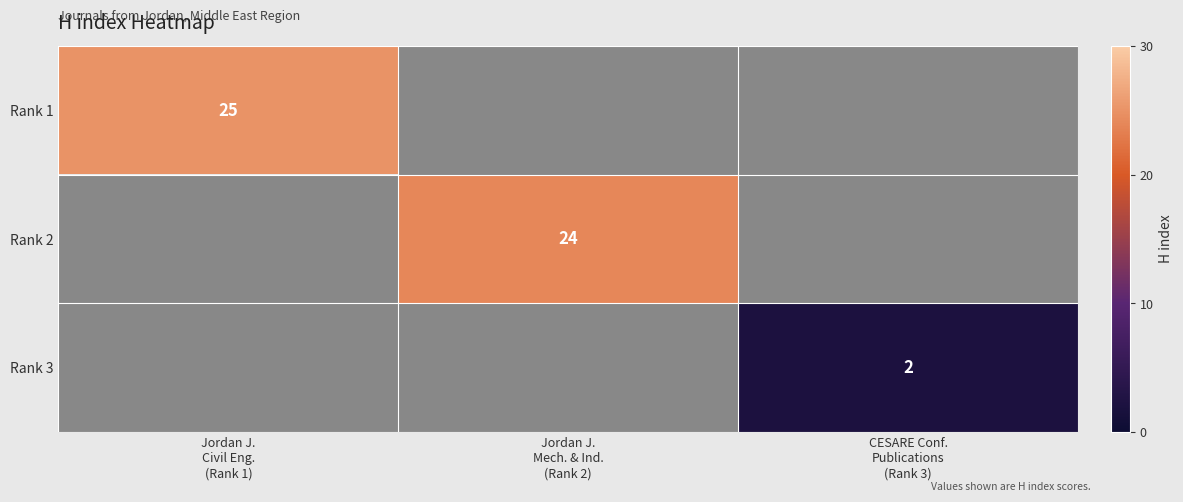

Where is Rank 1 nearest to the value 25?

Jordan J. Civil Eng. (Rank 1)